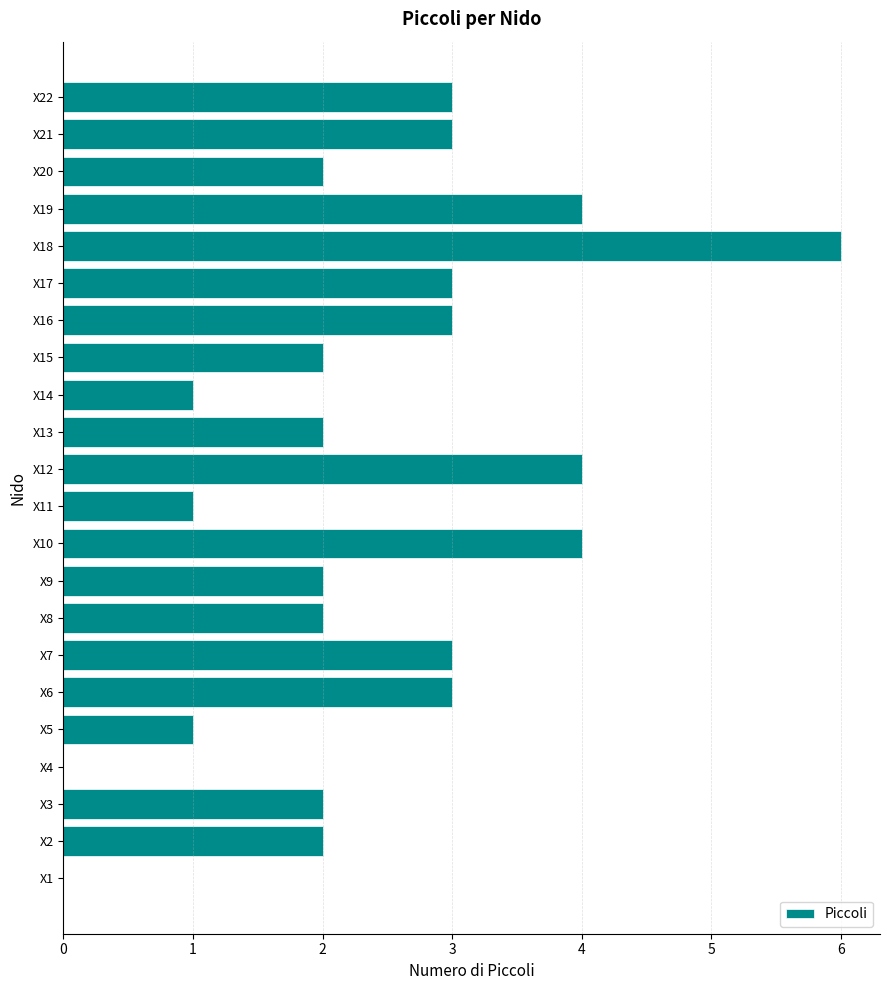

The value at X8 is 1. True or false?

False